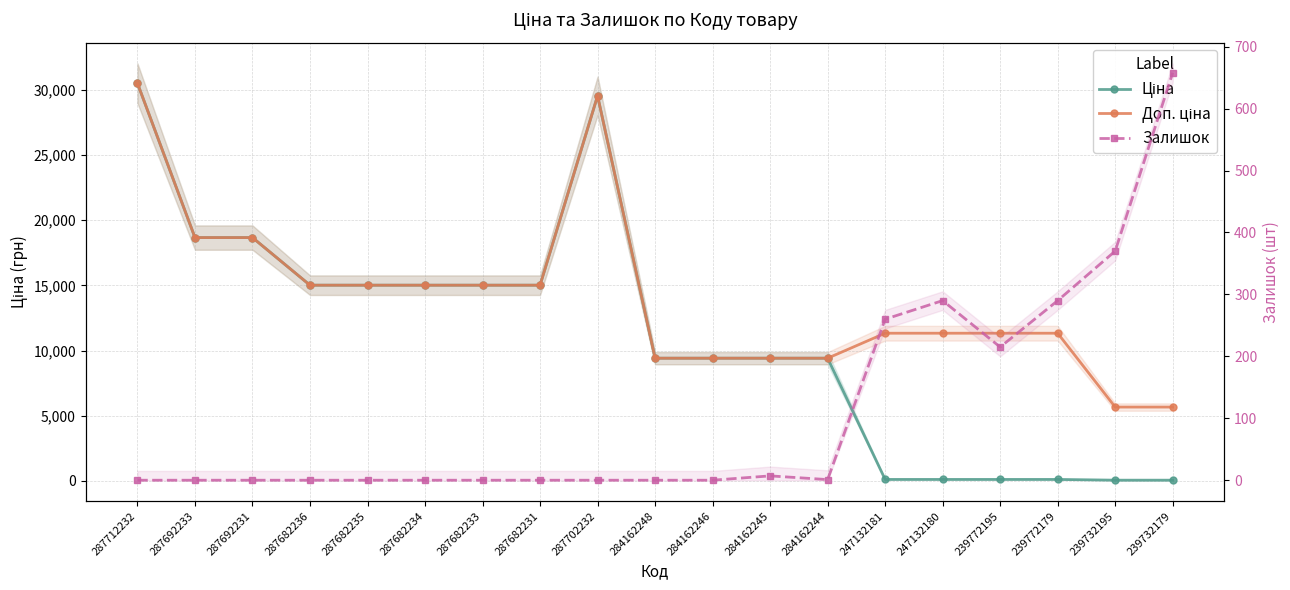

At which category does Доп. ціна reach its first local peak?

287702232